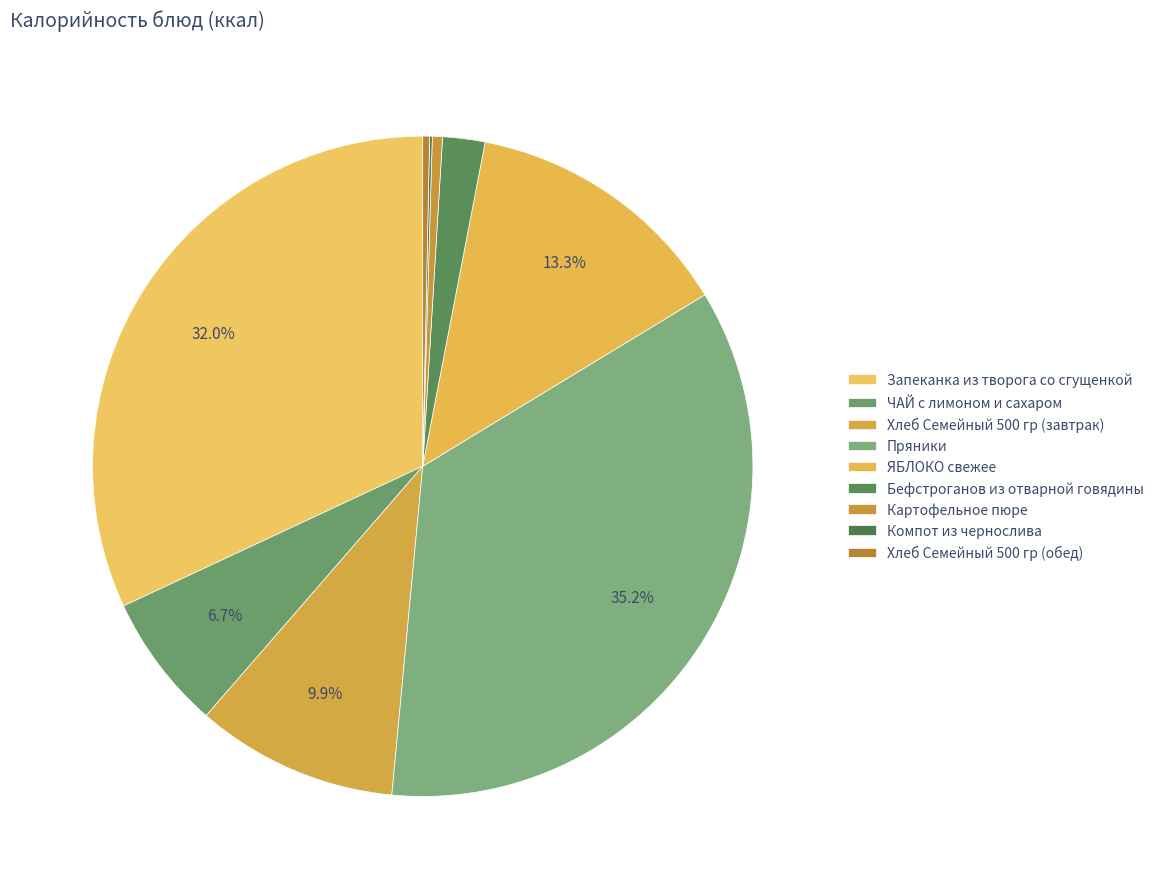

What percentage is the ЯБЛОКО свежее slice, to the nearest percent?

13%